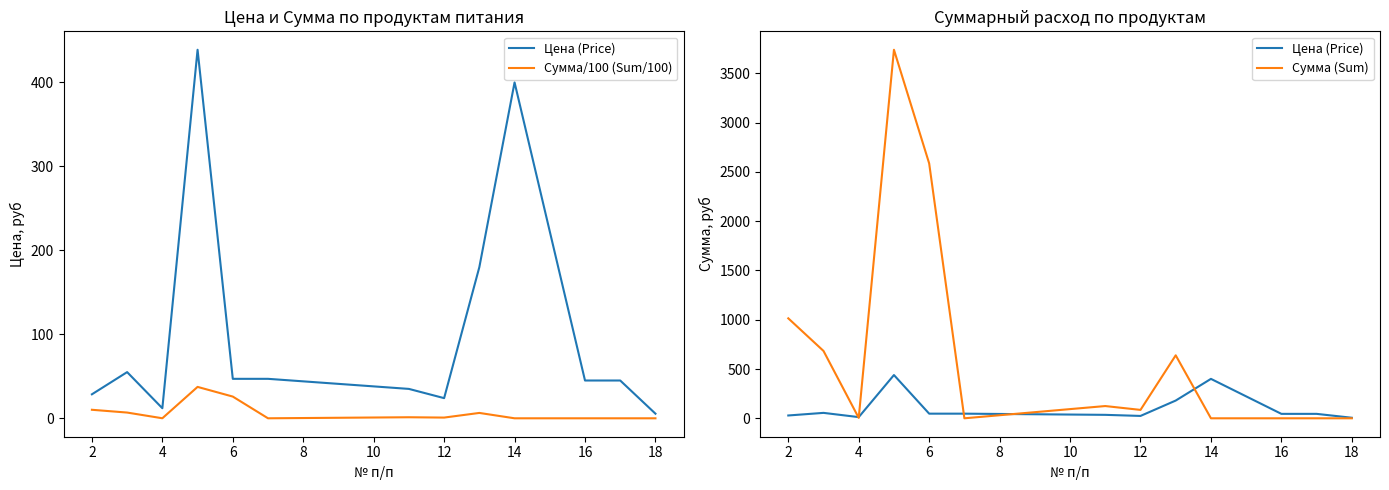

What are all the series names shown in the legend?

Цена (Price), Сумма/100 (Sum/100), Сумма (Sum)